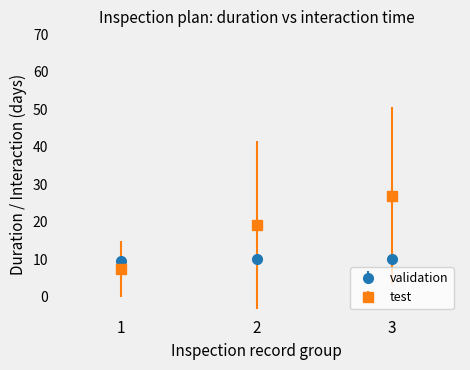

What are all the series names shown in the legend?

validation, test